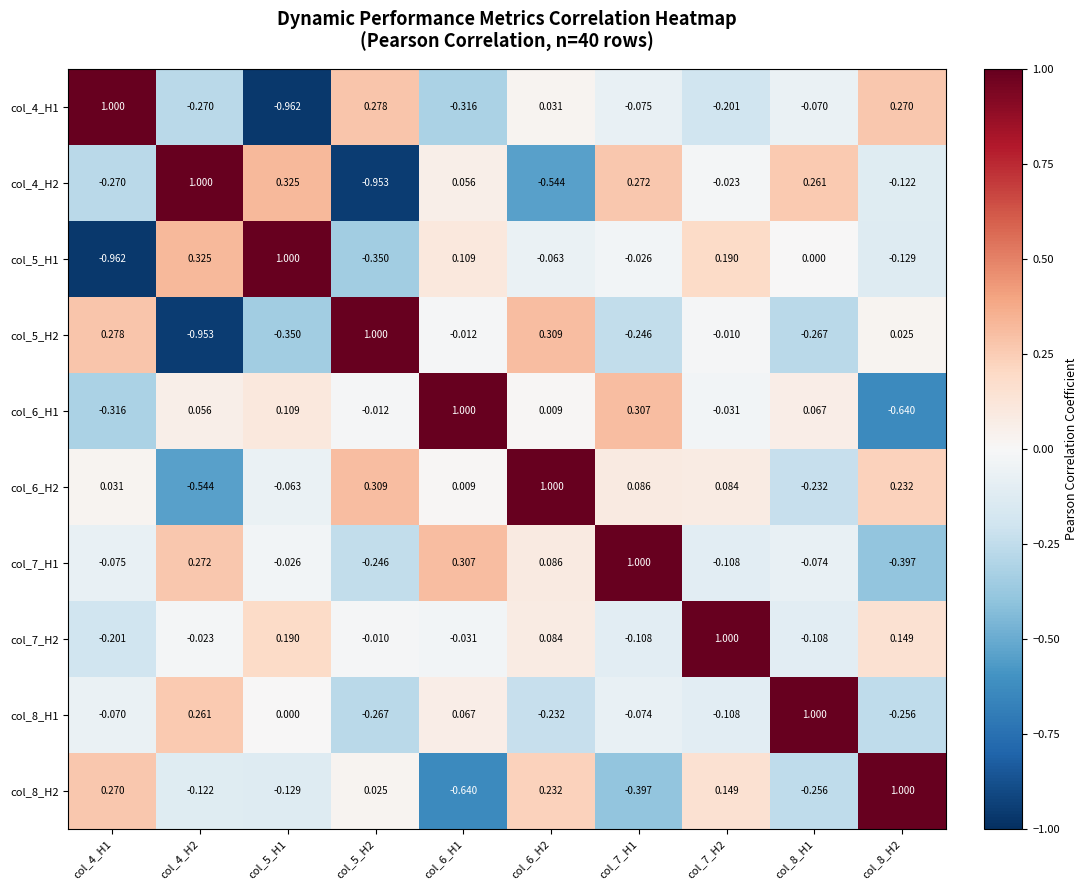

How many values in col_7_H2 are below zero?

6